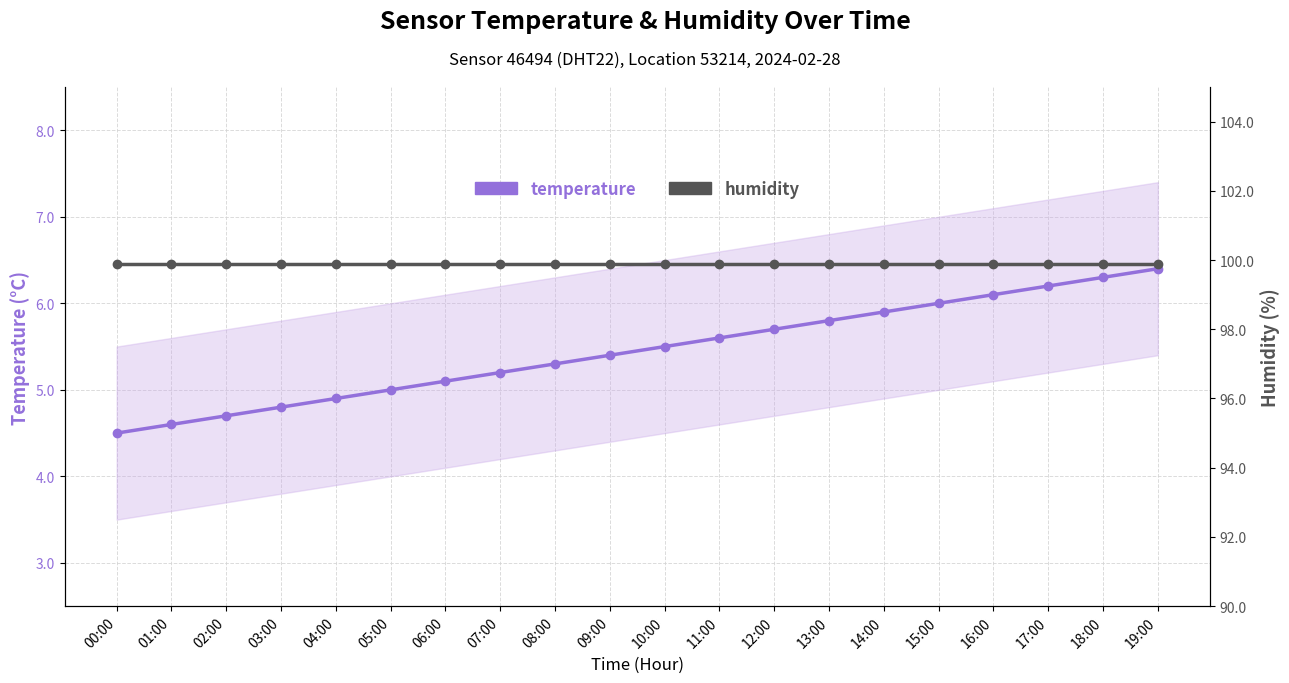

Which category has the lowest value in the temperature series?

00:00